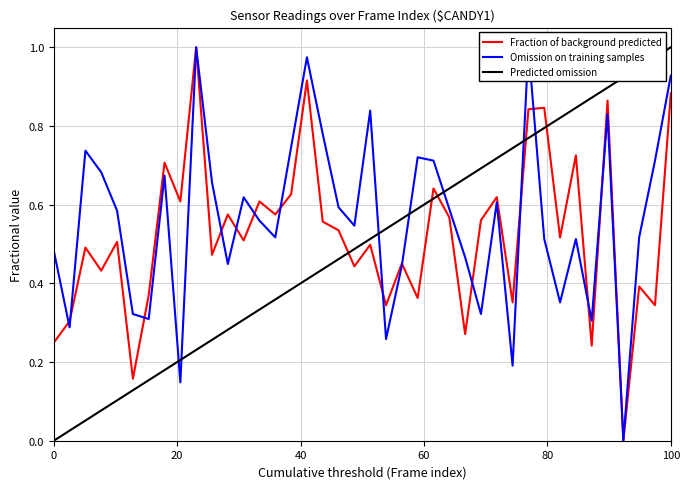

At which label does Predicted omission reach its peak?

100